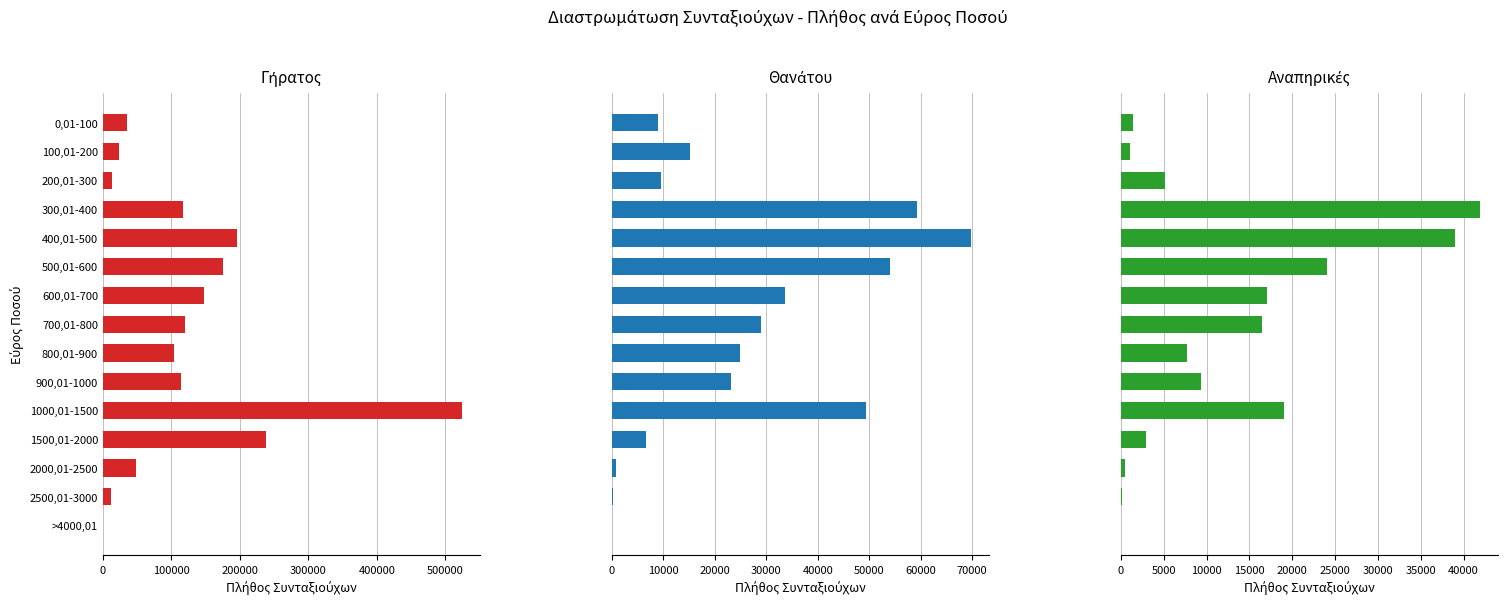

True or false: Γήρατος Πλήθος has a value of 196408 at 400,01-500.

True